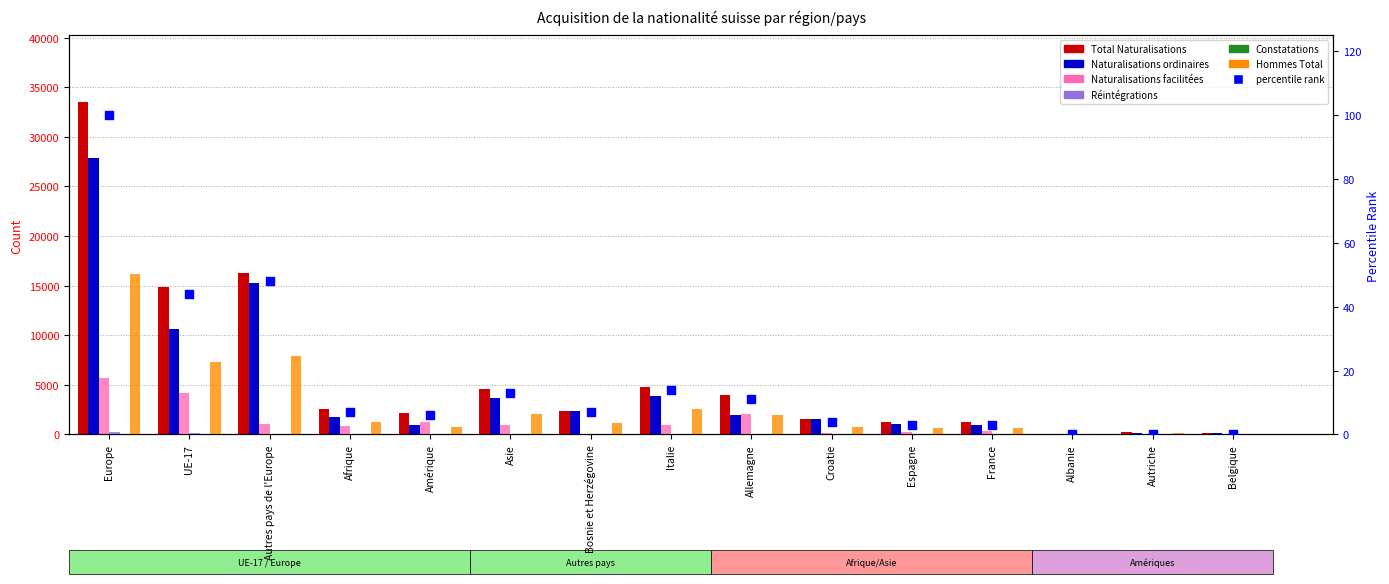

At which category is the sum across all series the highest?

Europe